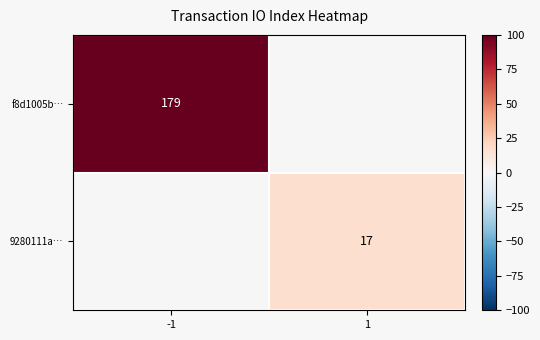

Is it true that 9280111a… equals 17 at 1?

True